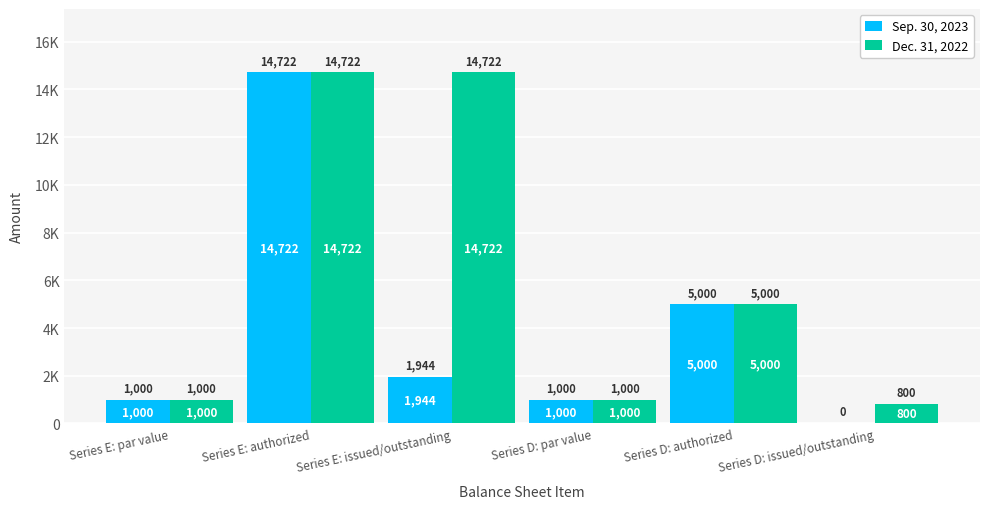

Is it true that Dec. 31, 2022 equals 5000 at Series D: authorized?

True